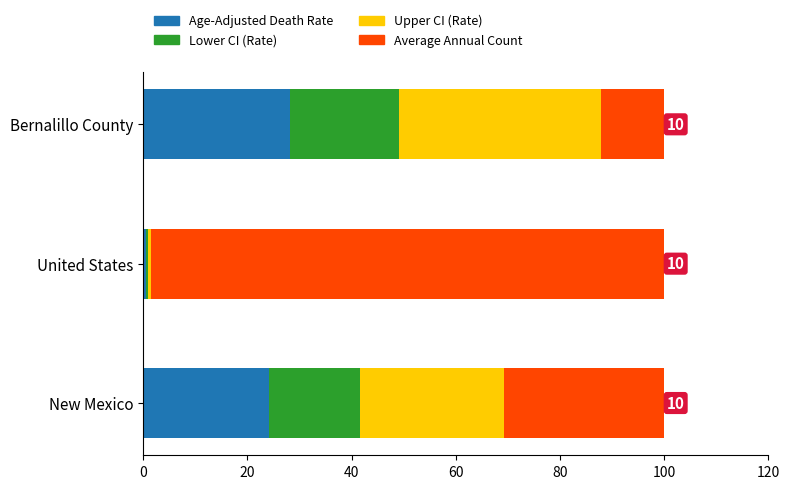

What is the total value across all series at New Mexico?

100.0